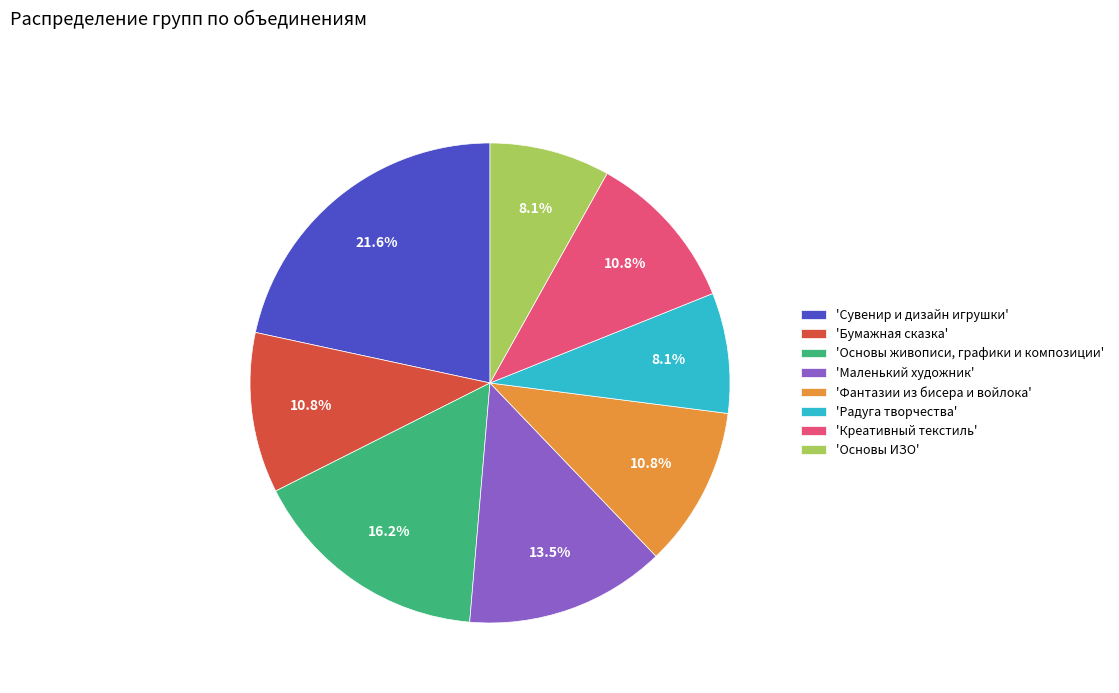

Which slice is the largest?

'Сувенир и дизайн игрушки'